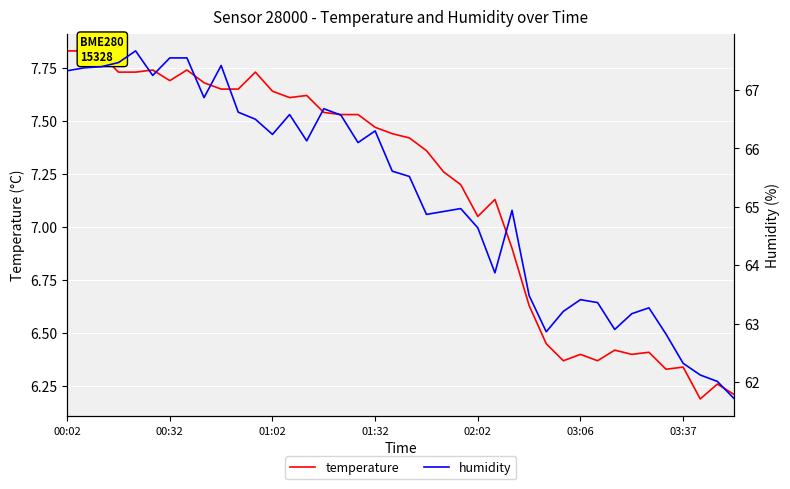

Rank the series at 00:02 from lowest to highest value.

temperature, humidity